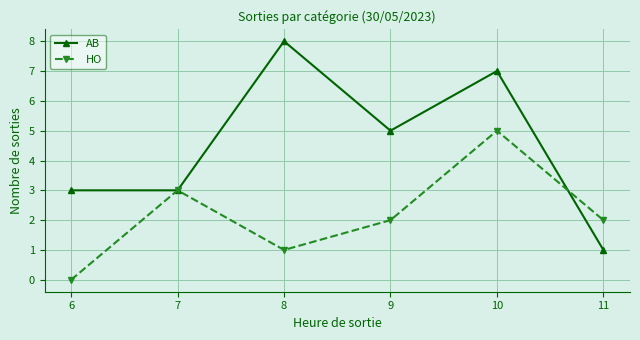

Which category has the highest value in the HO series?

10